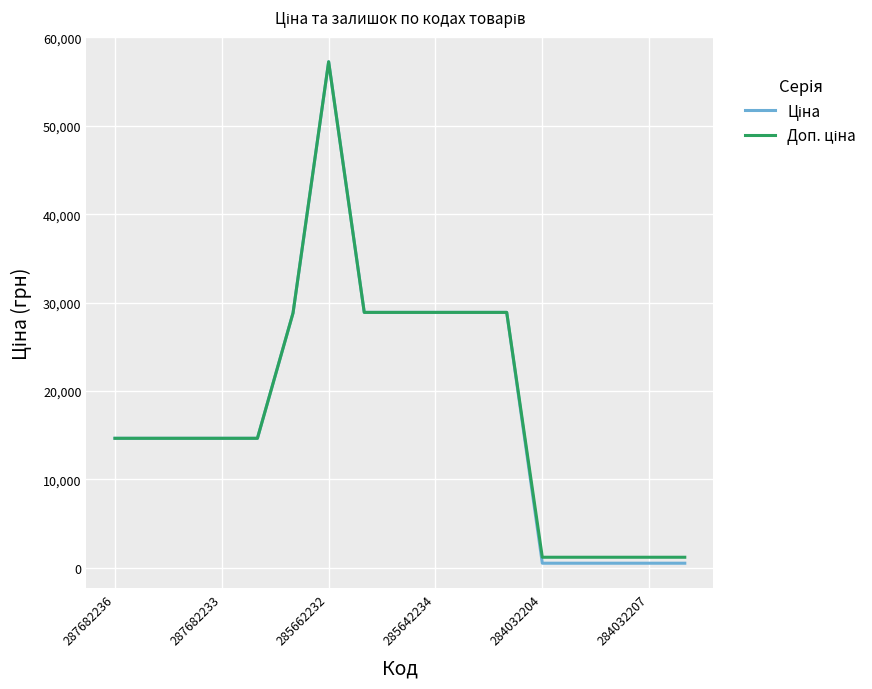

In Ціна, how many points are higher than both neighbors (excluding endpoints)?

1